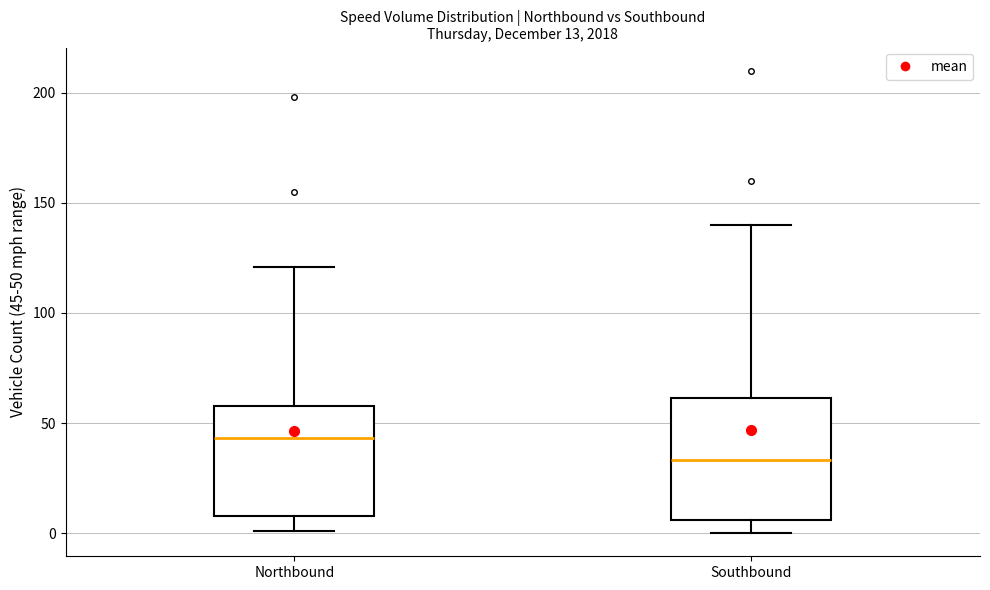

Which box is the tallest, from its lower edge to its upper edge?

Southbound